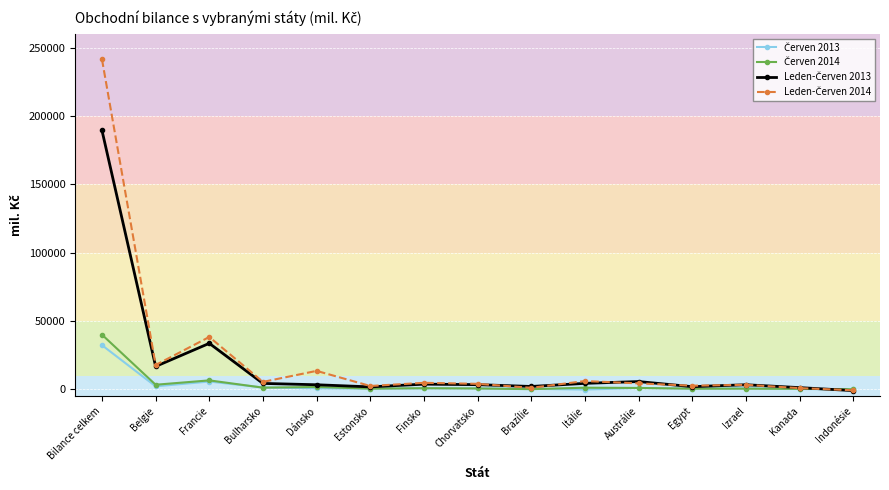

What is the label of the 13th point from the right?

Francie